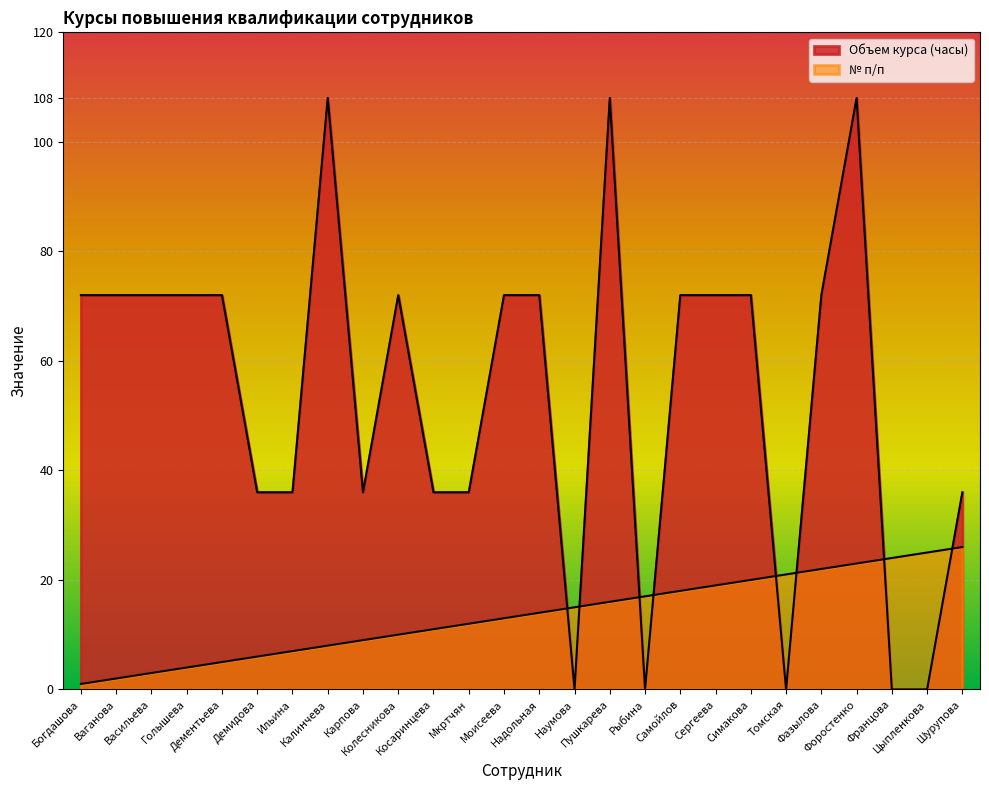

The value of Объем курса (часы) at Фазылова is 72. True or false?

True